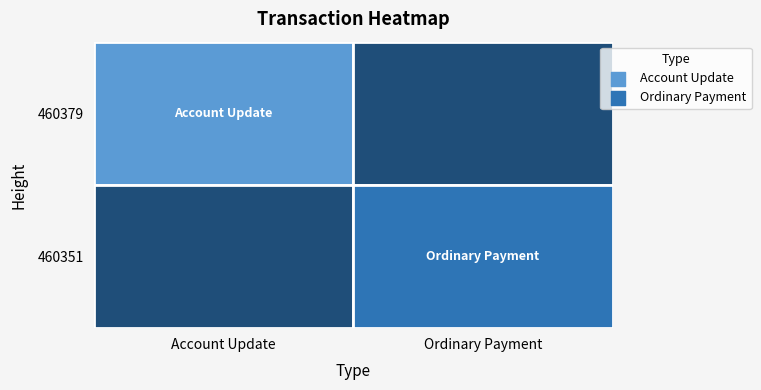

Which has a higher value, 460379 or 460351?

460379